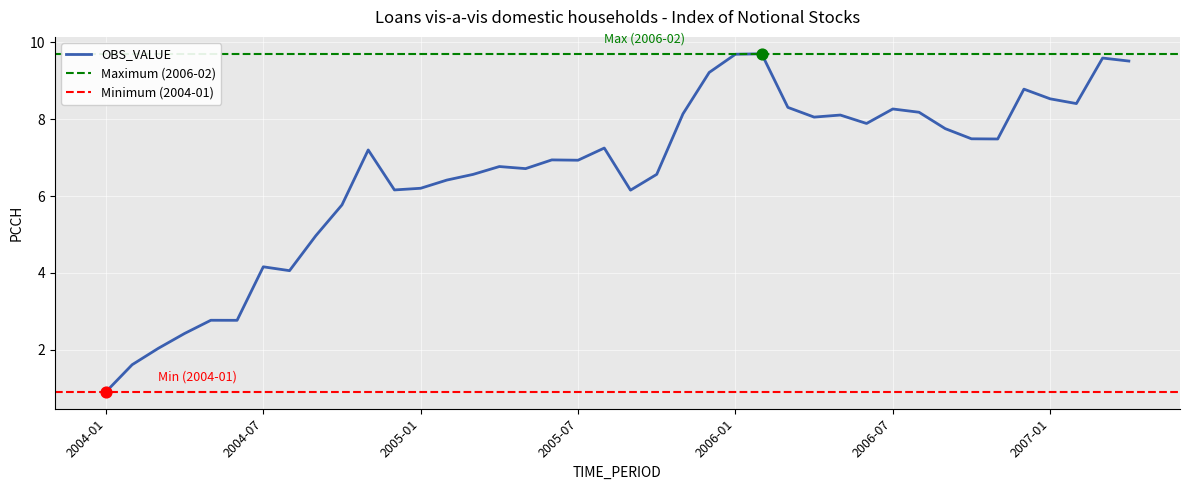

Between 2004-03 and 2006-05, which is larger?

2006-05